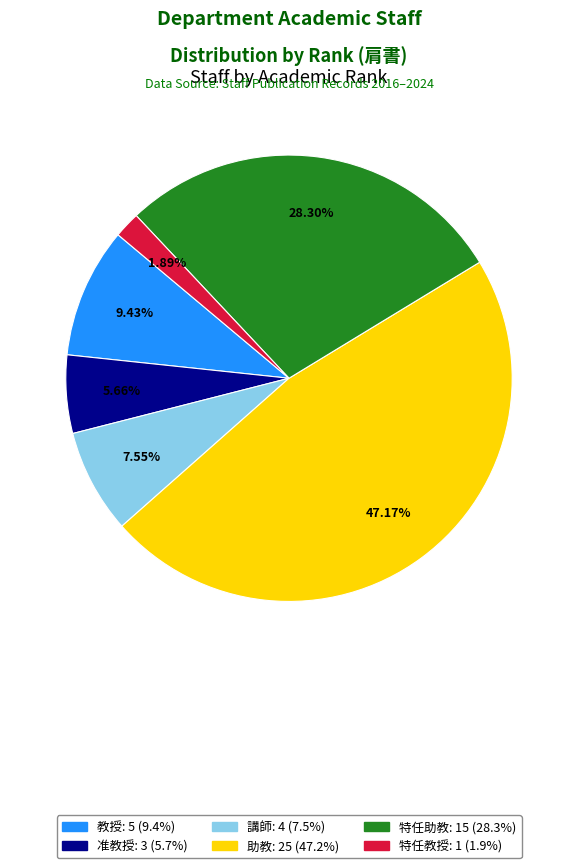

True or false: 教授 accounts for 23% of the total.

False